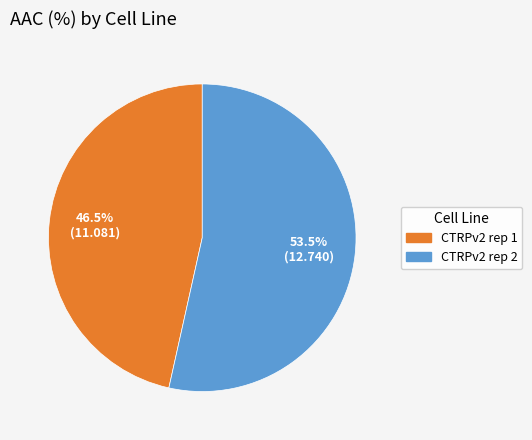

Which has a higher value, CTRPv2 rep 2 or CTRPv2 rep 1?

CTRPv2 rep 2